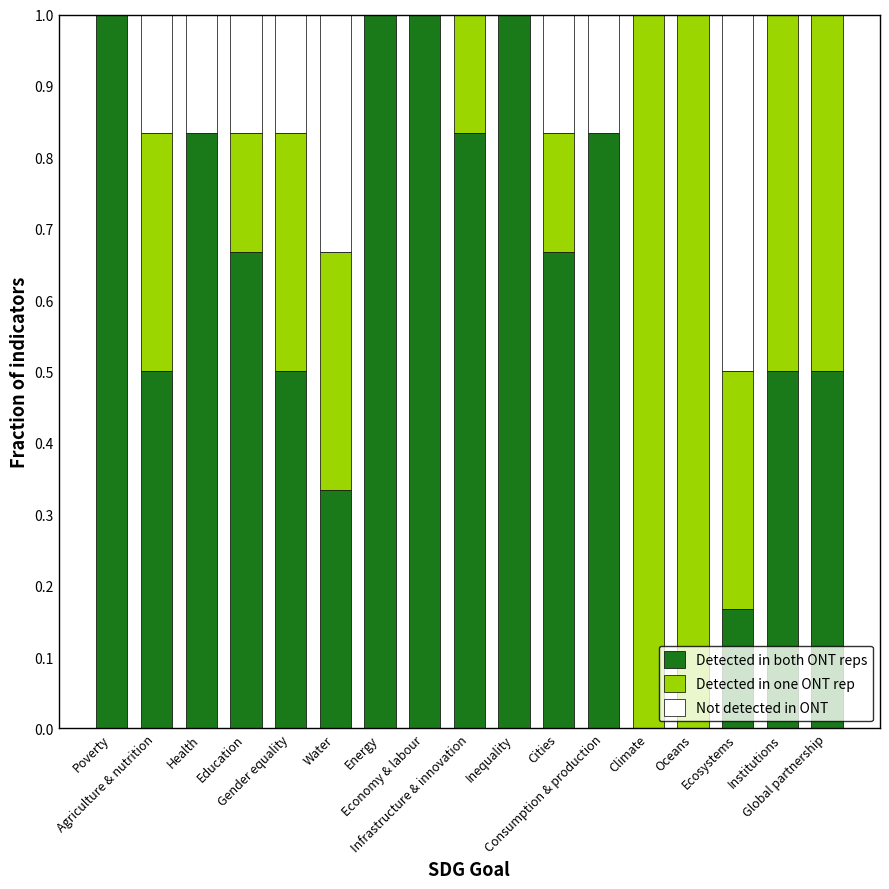

What is the highest value of the Detected in both ONT reps series?

1.0